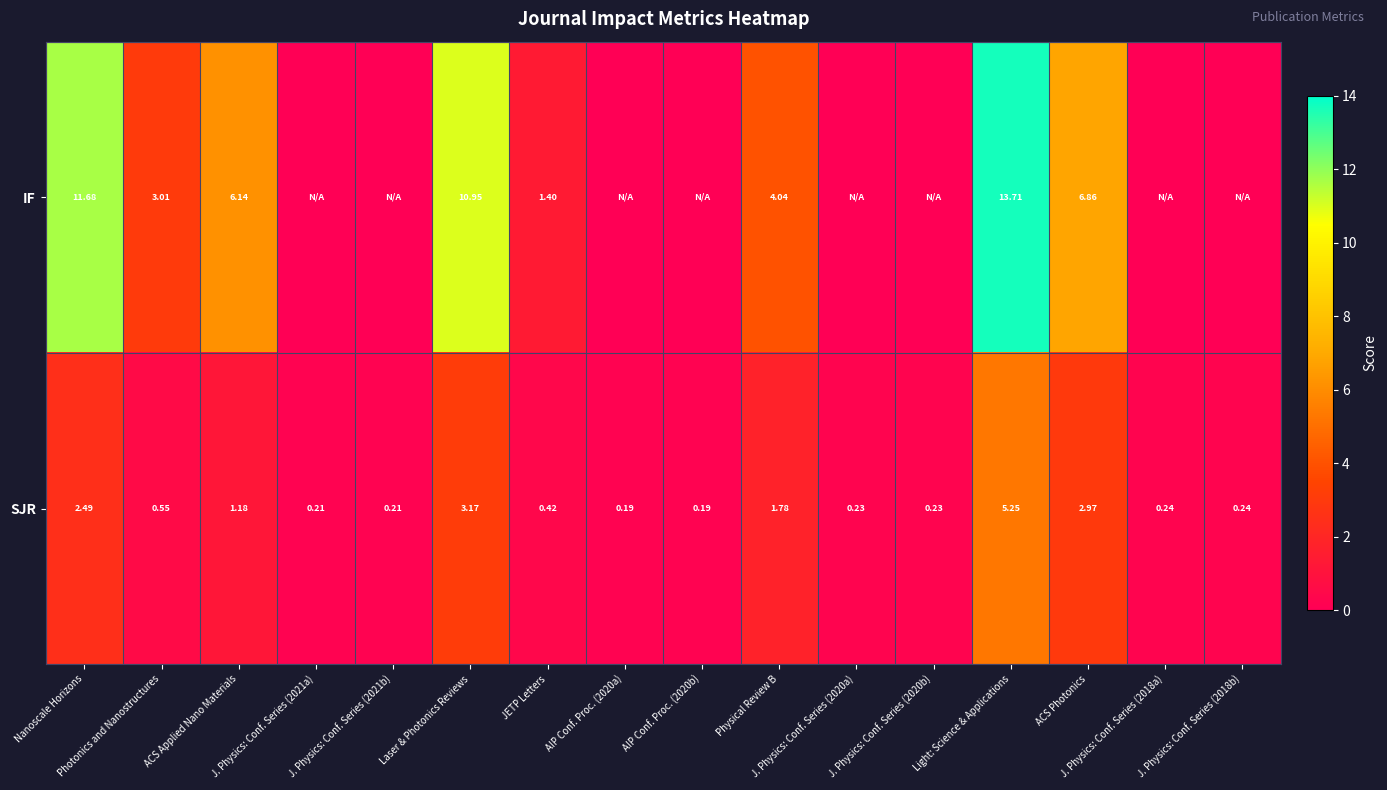

Is the value of IF at J. Physics: Conf. Series (2021a) greater than the value of SJR at J. Physics: Conf. Series (2021a)?

No